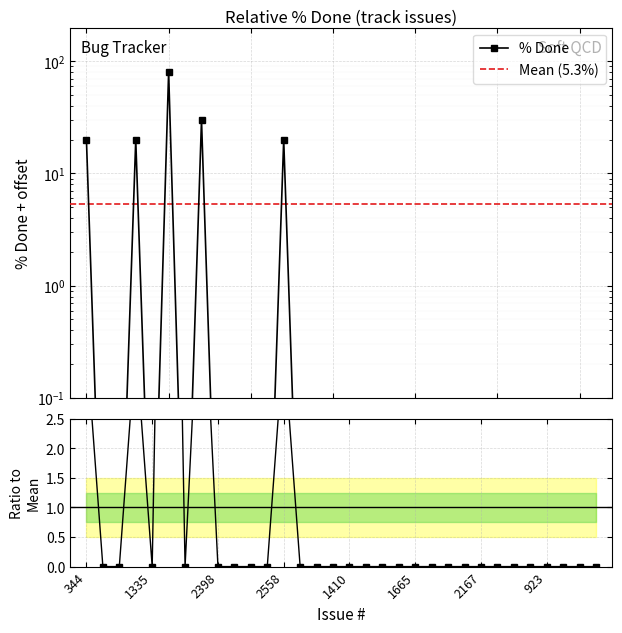

How many points are lower than both their immediate neighbors (excluding endpoints)?

2